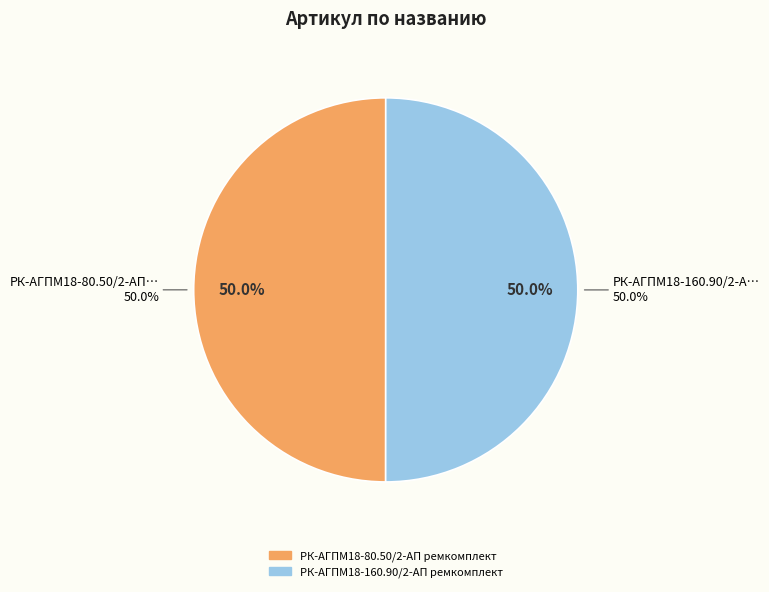

Rank the categories by value from highest to lowest.

РК-АГПМ18-160.90/2-АП ремкомплект, РК-АГПМ18-80.50/2-АП ремкомплект